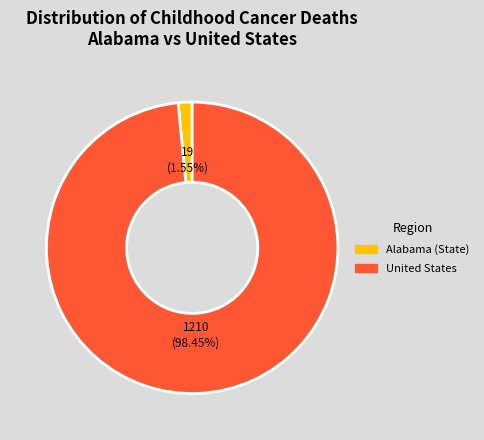

Which has a higher value, United States or Alabama (State)?

United States